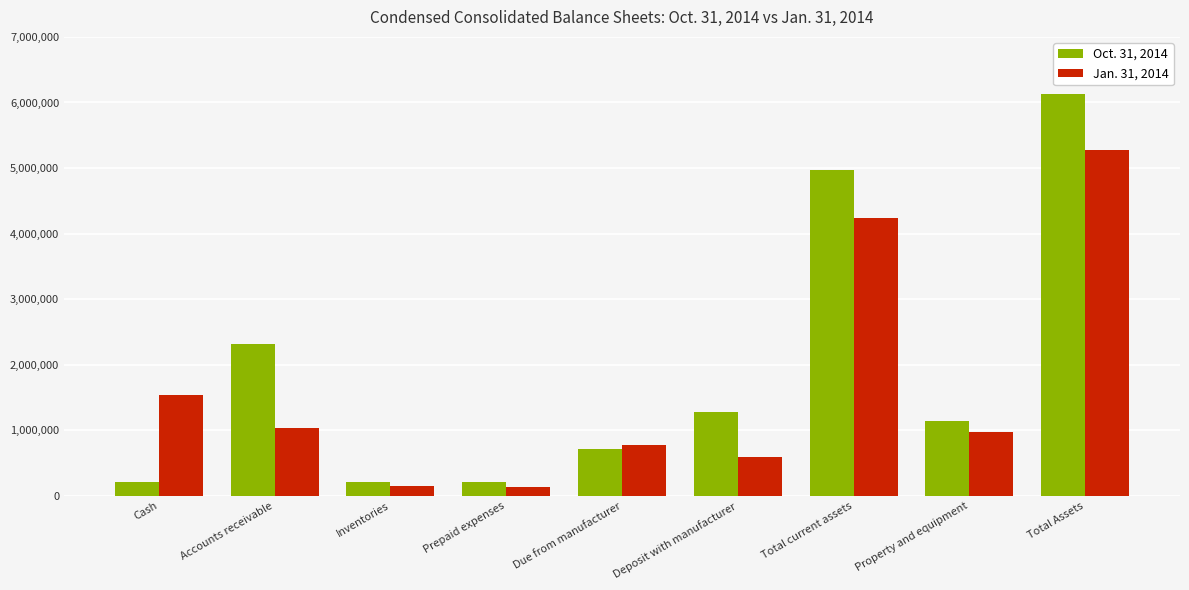

How many series are shown in this chart?

2